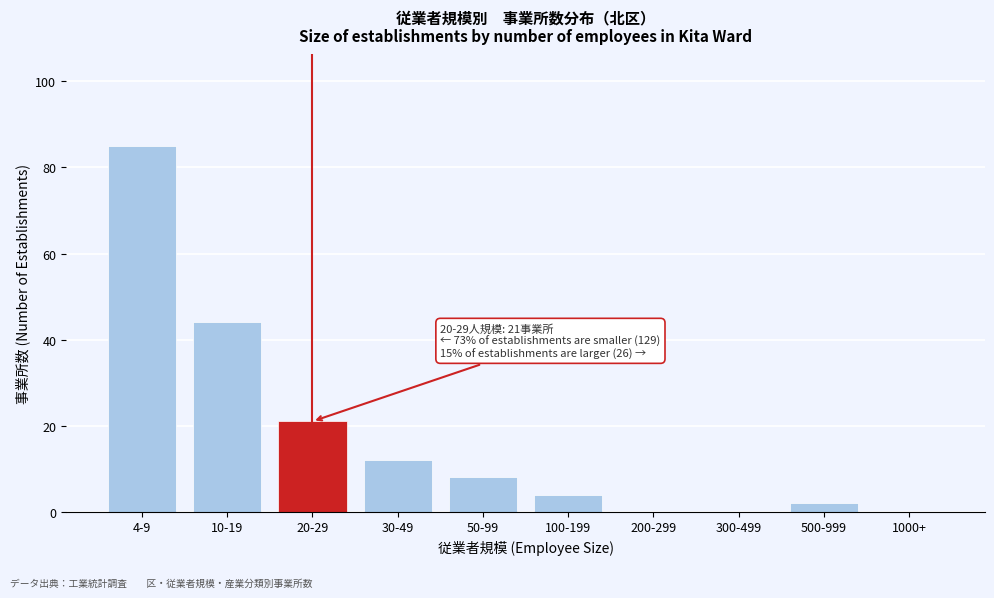

Reading left to right, transcribe all the data shown in this chart.

4-9=85	10-19=44	20-29=21	30-49=12	50-99=8	100-199=4	200-299=0	300-499=0	500-999=2	1000+=0